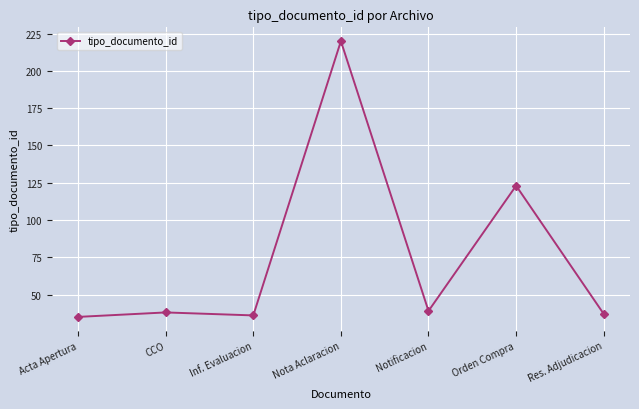

What position from the right is Inf. Evaluacion?

5